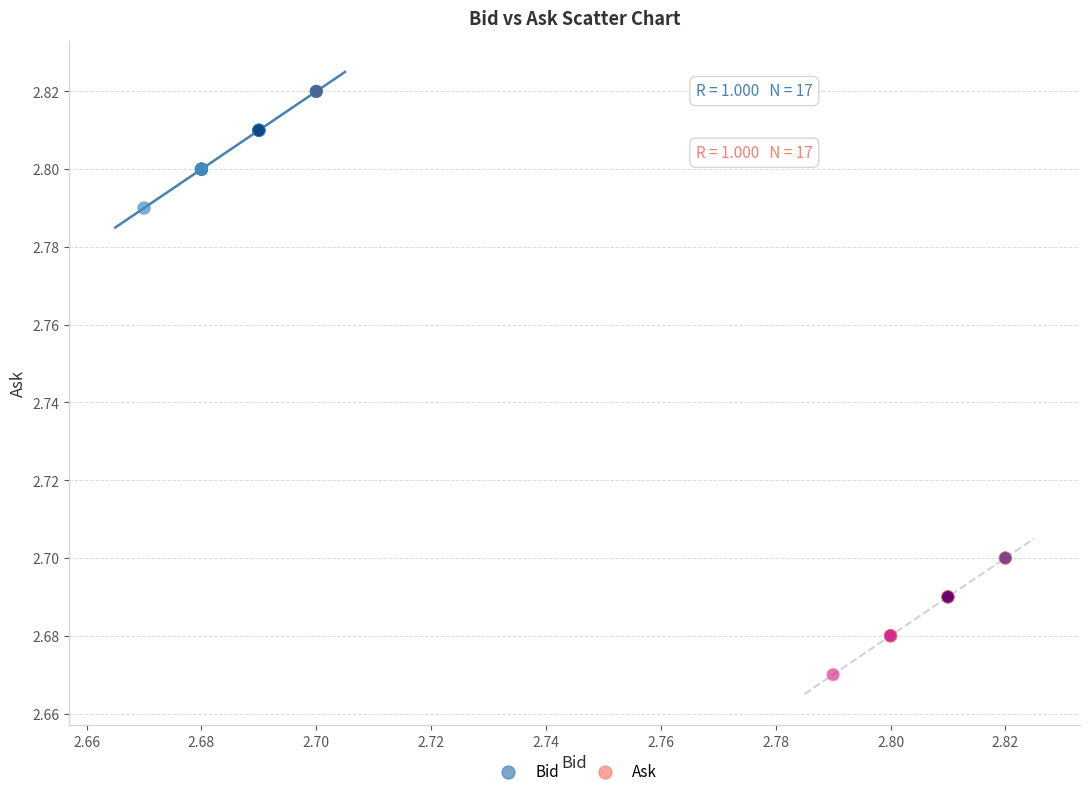

Which series contains the lowest Y value?

Ask